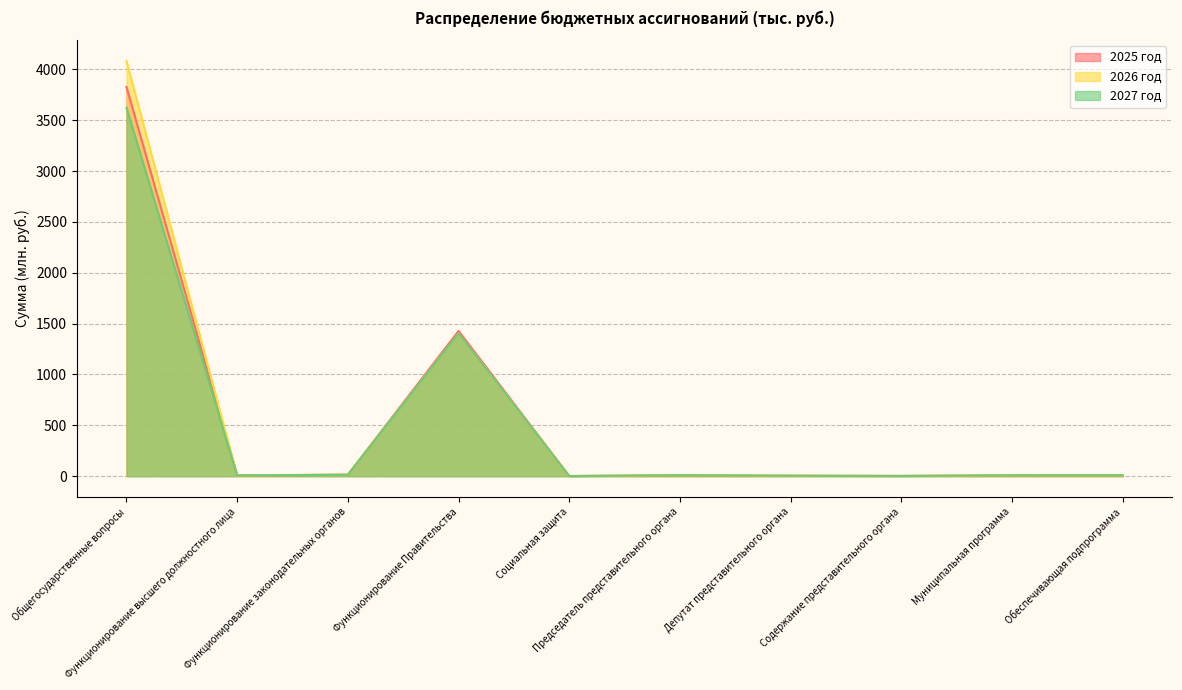

At which category does the chart reach its peak across all series?

Общегосударственные вопросы